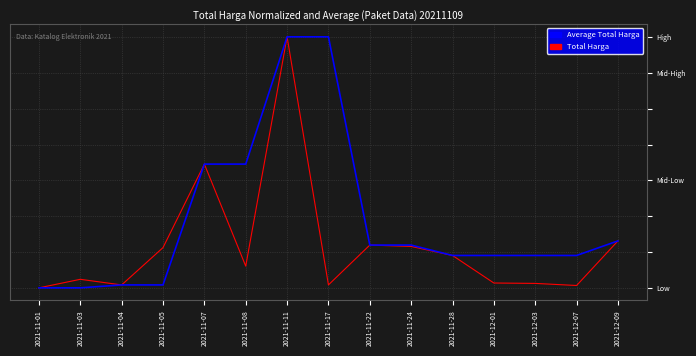

Which series has the widest spread of values?

Total Harga